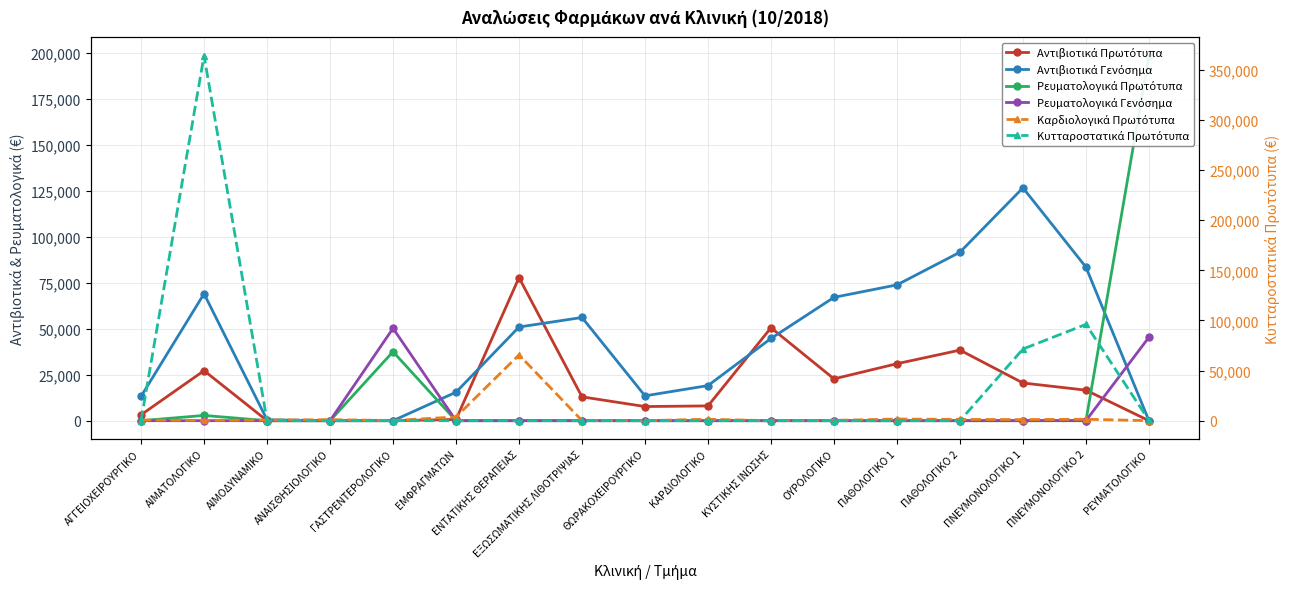

At which label does Καρδιολογικά Πρωτότυπα first exceed 622?

ΑΝΑΙΣΘΗΣΙΟΛΟΓΙΚΟ